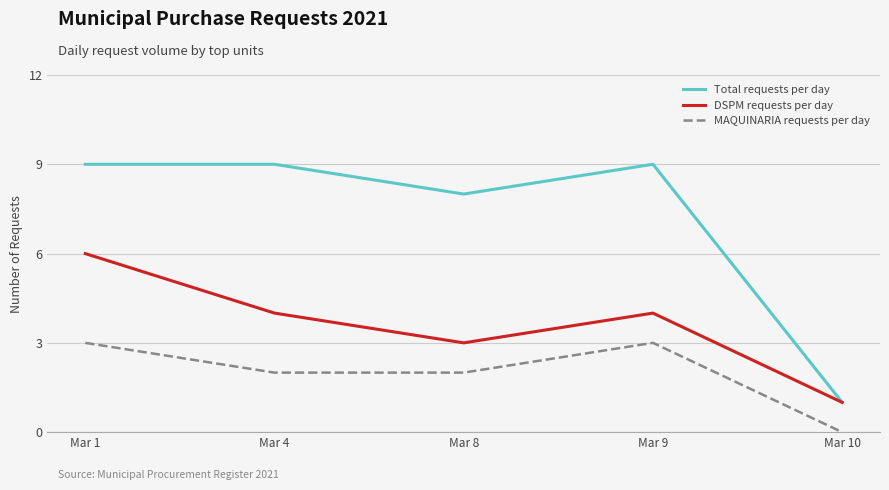

In Total requests per day, how many points are lower than both neighbors (excluding endpoints)?

1